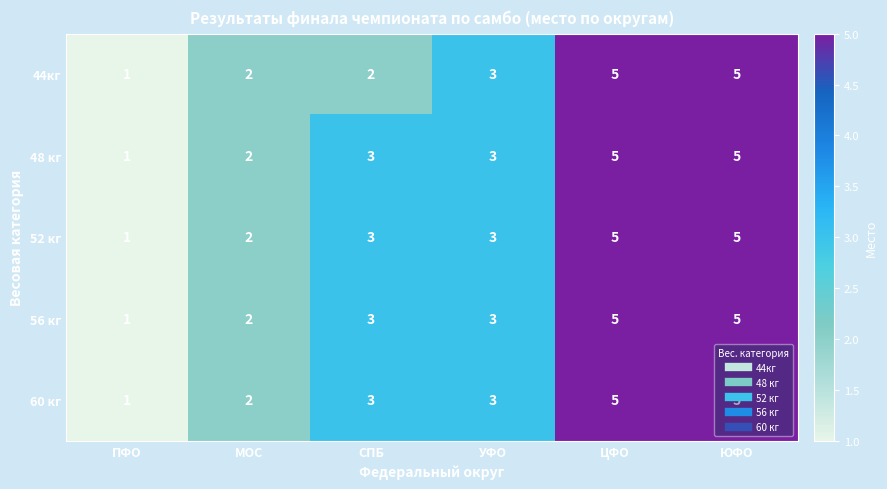

Is the value of 52 кг at ПФО greater than the value of 44кг at ЦФО?

No